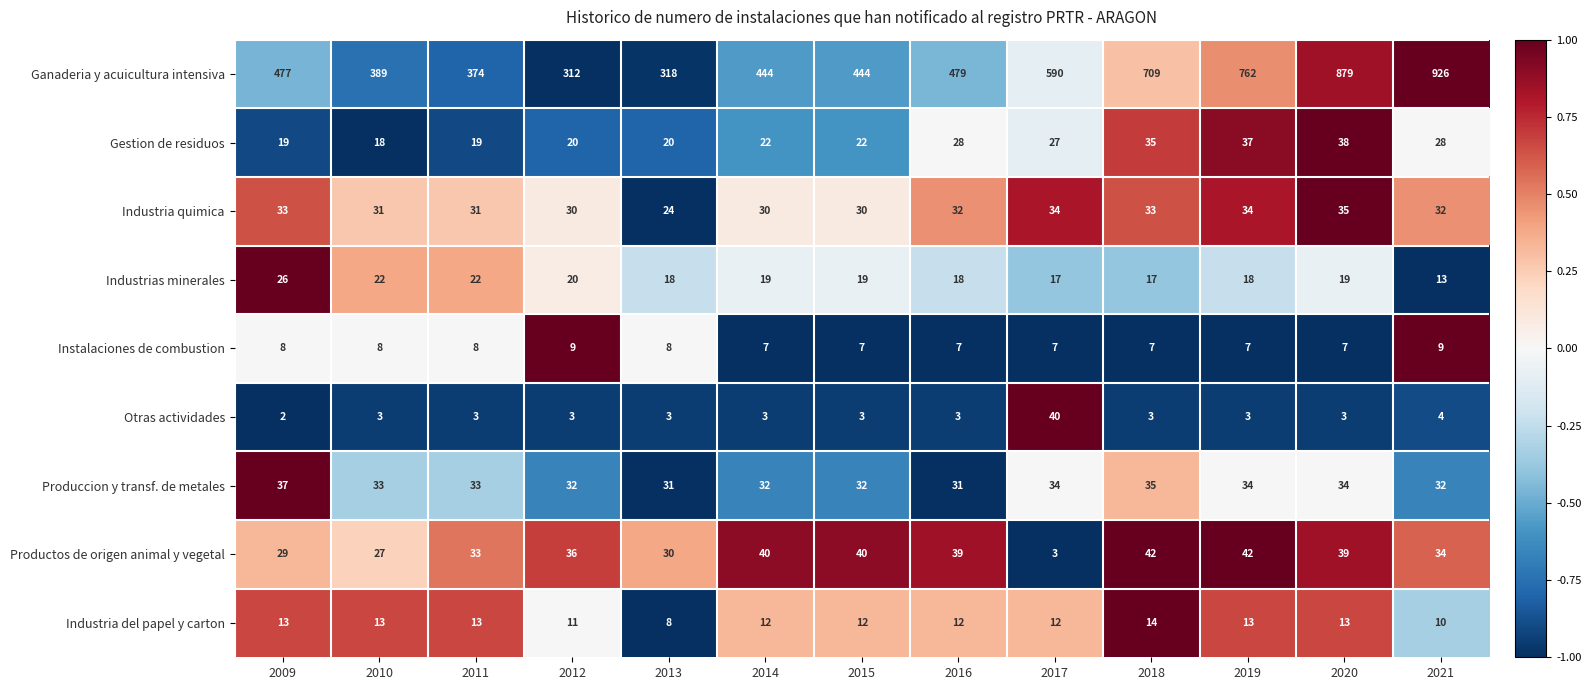

Which category has the highest value across all series?

2021